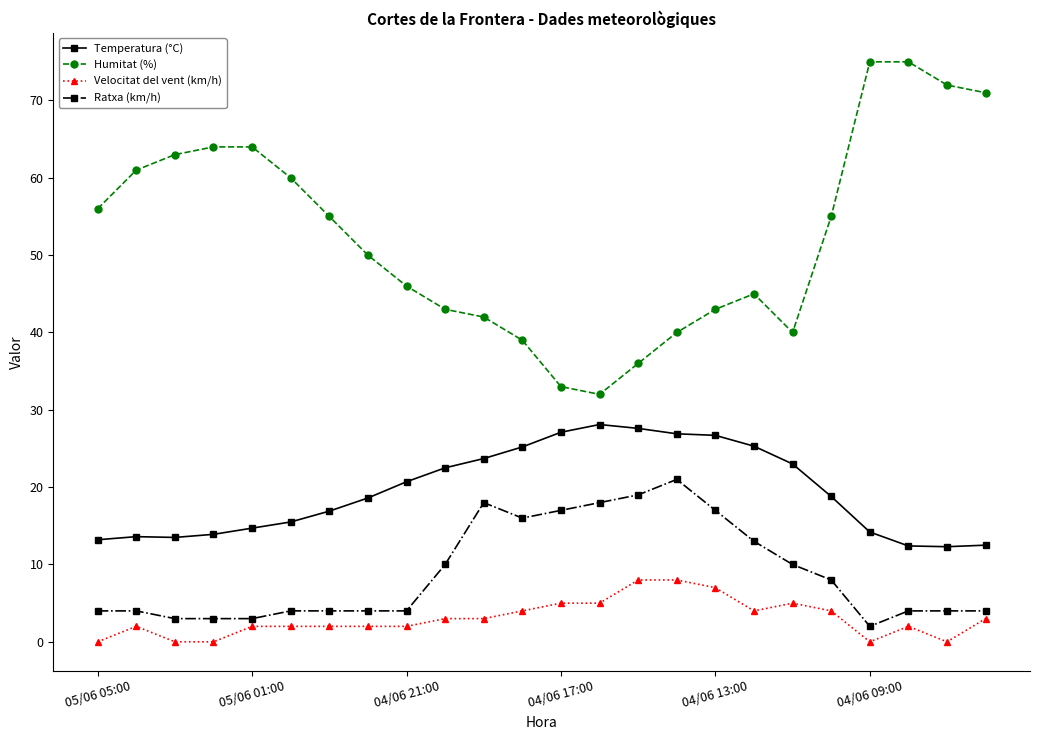

What is the highest value of the Ratxa (km/h) series?

21.0